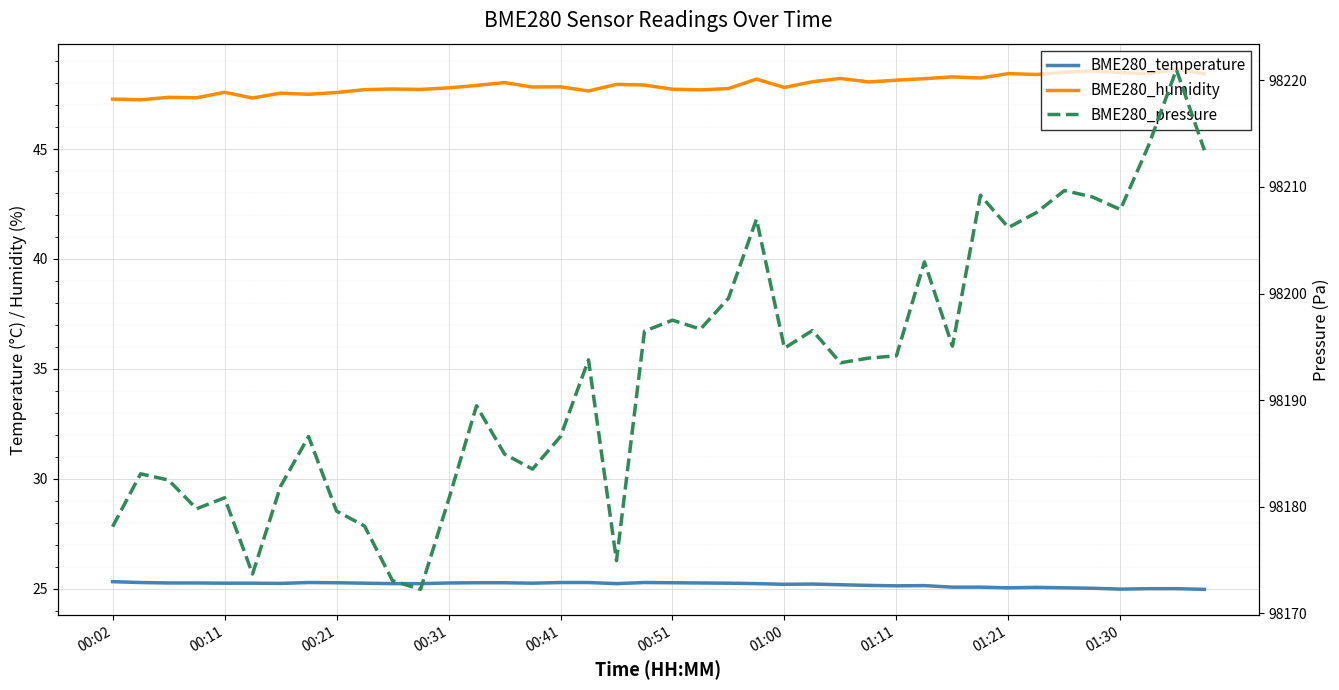

At 14, list the series in order from smallest to largest.

BME280_temperature, BME280_humidity, BME280_pressure